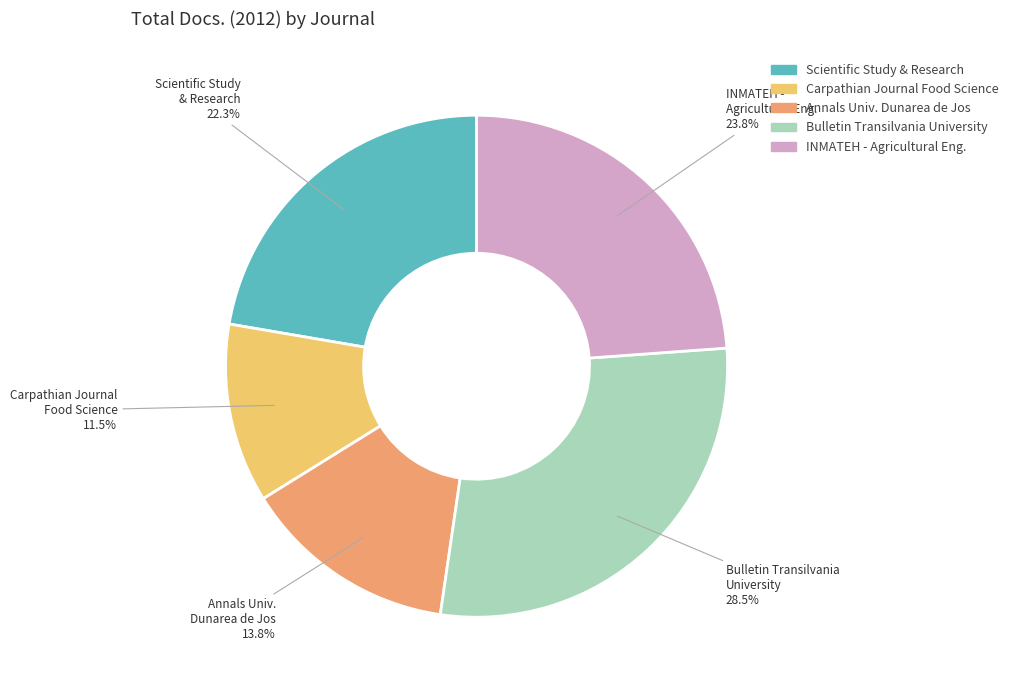

Does any single category account for the majority?

No